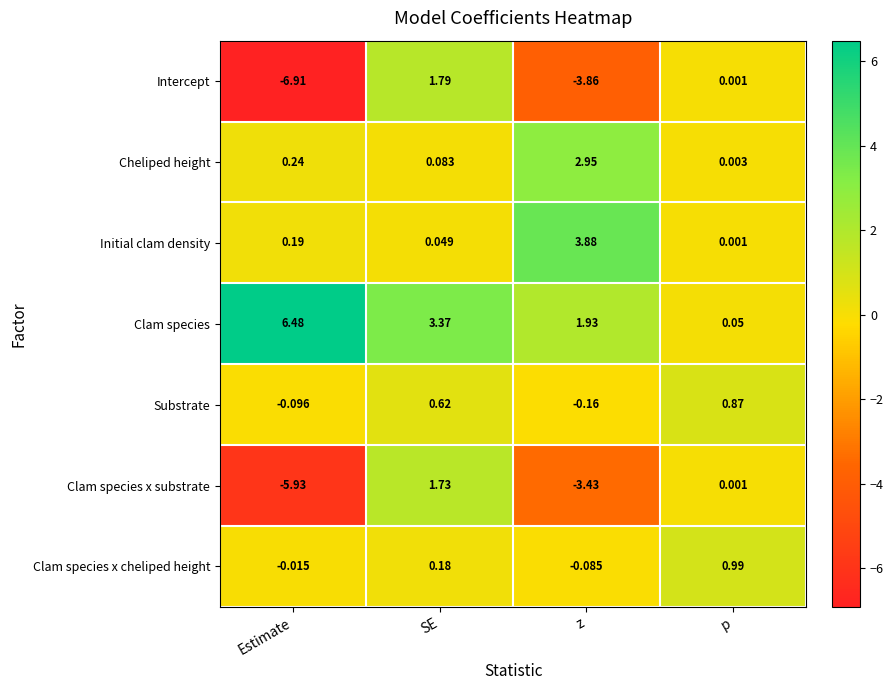

Which series has the largest range (max minus min)?

Intercept